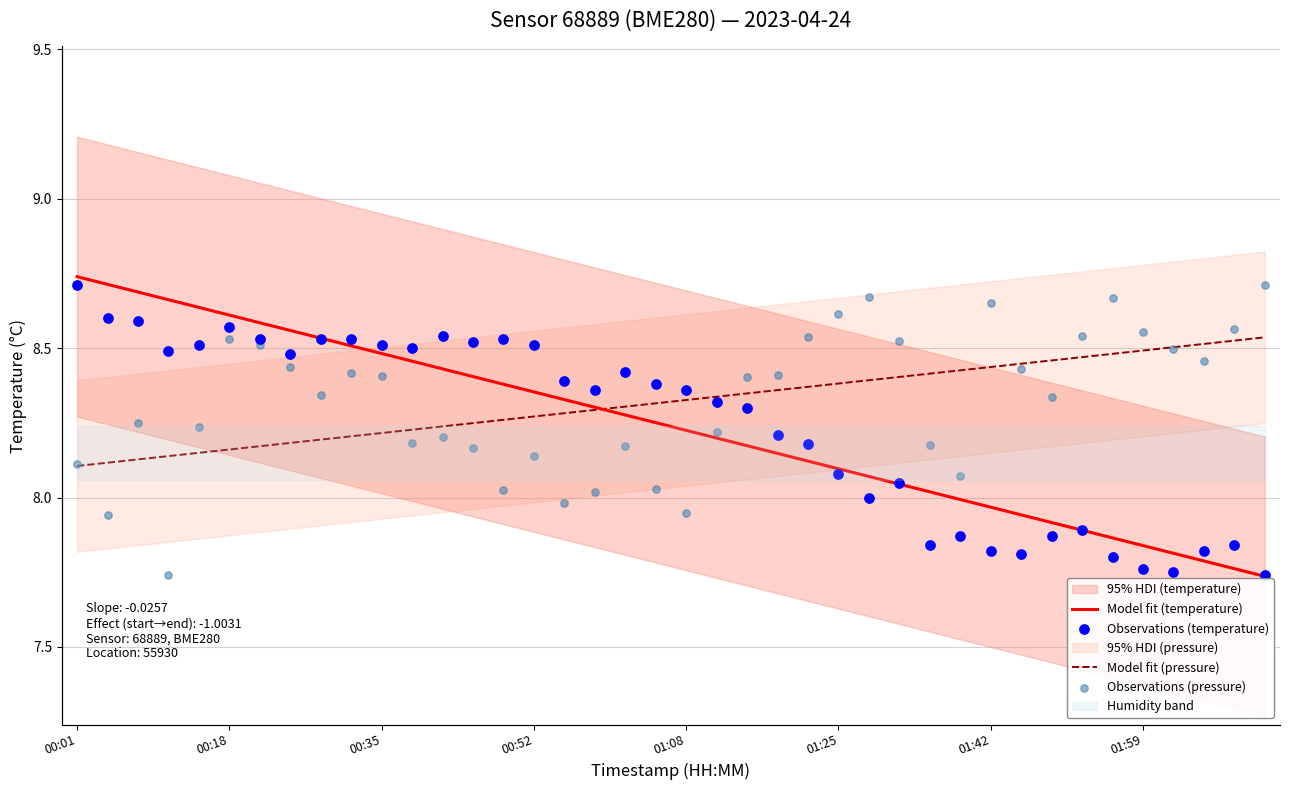

Which series contains the lowest Y value?

Model fit (temperature)